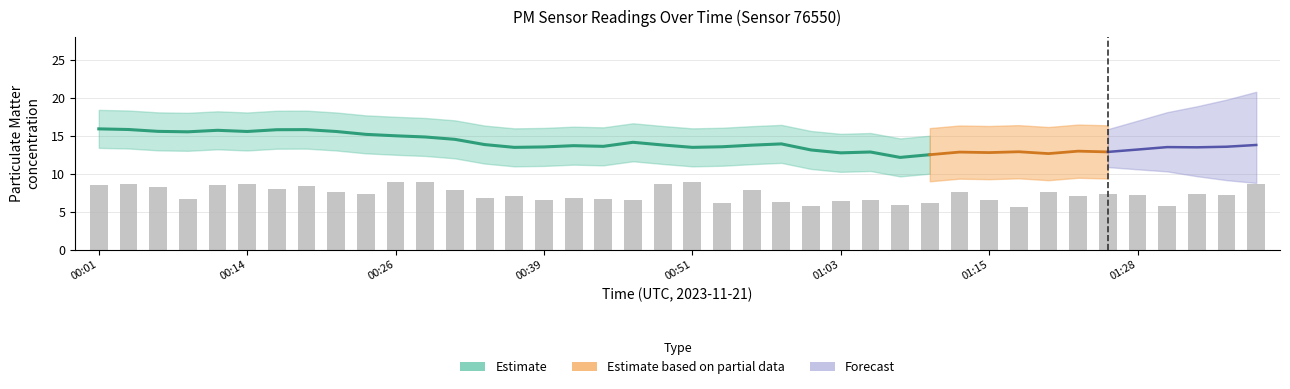

Where is the data nearest to the value 7?

00:36